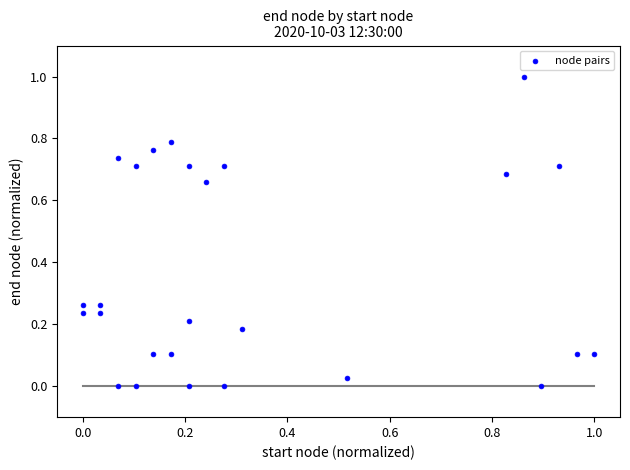

What is the range of X values (max minus min)?

1.0